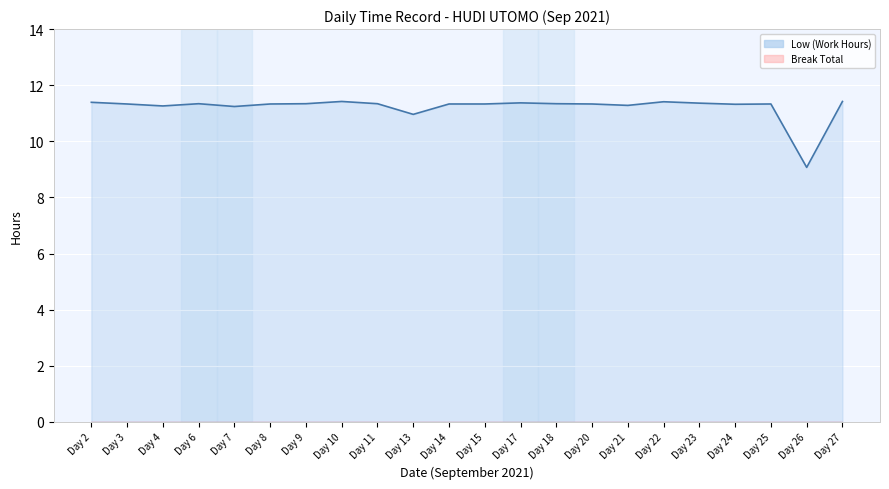

Is it true that the value at Day 14 is 11.3?

True